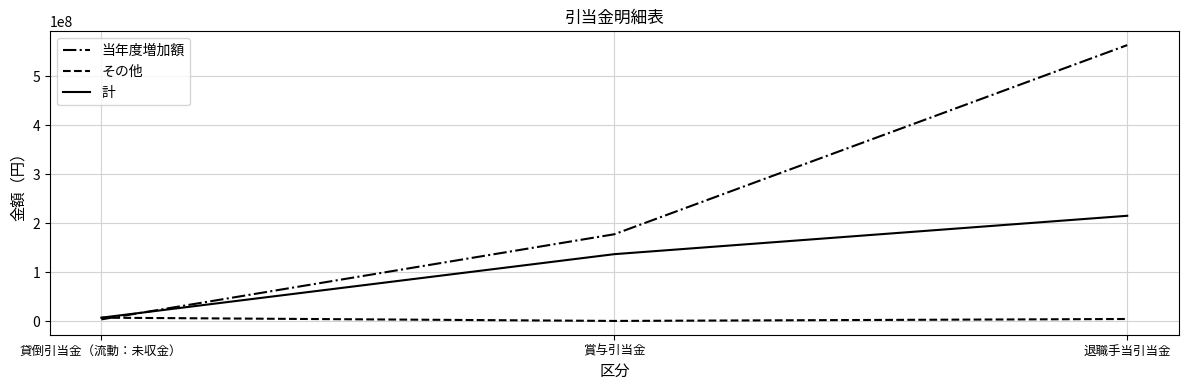

What is the difference between the maximum and second lowest values in the 計 series?

78302371